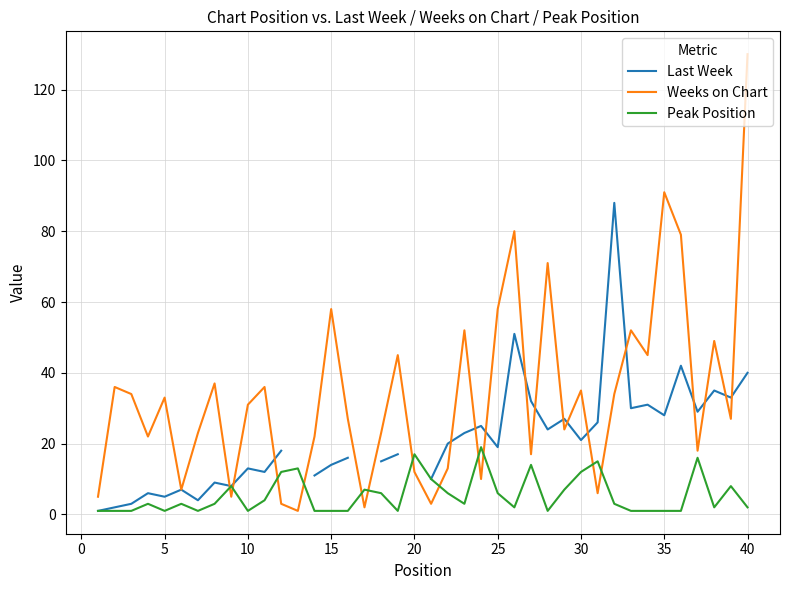

Count the number of categories in the chart.

40